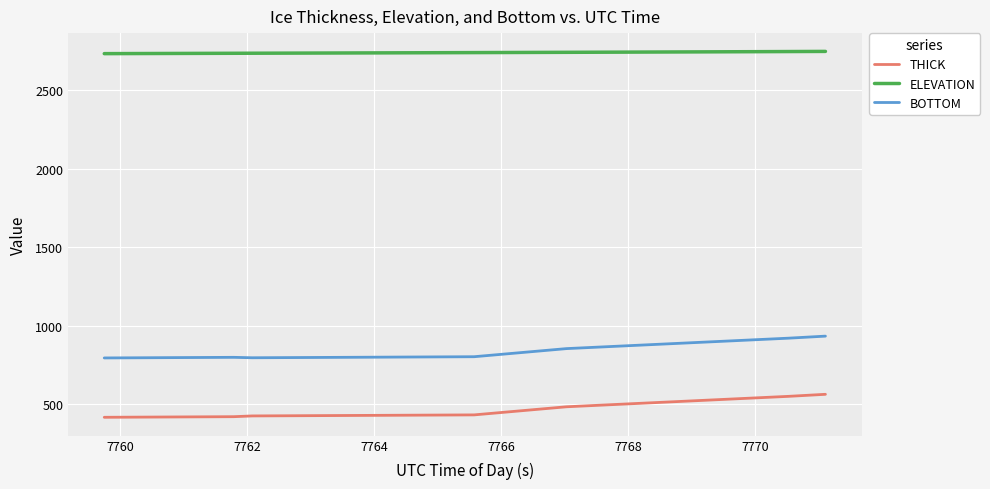

What is the lowest value of the THICK series?

418.6